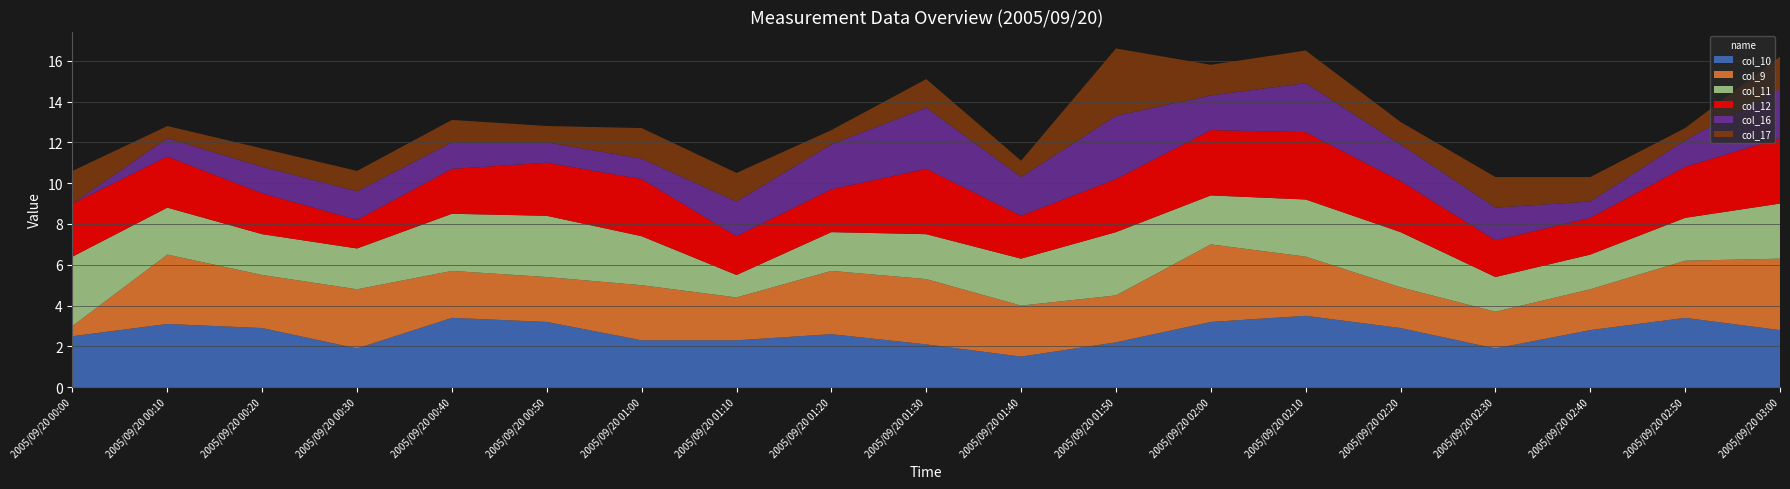

Reading left to right, extract all data points from this chart.

col_10: 2005/09/20 00:00=2.5	2005/09/20 00:10=3.1	2005/09/20 00:20=2.9	2005/09/20 00:30=1.9	2005/09/20 00:40=3.4	2005/09/20 00:50=3.2	2005/09/20 01:00=2.3	2005/09/20 01:10=2.3	2005/09/20 01:20=2.6	2005/09/20 01:30=2.1	2005/09/20 01:40=1.5	2005/09/20 01:50=2.2	2005/09/20 02:00=3.2	2005/09/20 02:10=3.5	2005/09/20 02:20=2.9	2005/09/20 02:30=1.9	2005/09/20 02:40=2.8	2005/09/20 02:50=3.4	2005/09/20 03:00=2.8
col_9: 2005/09/20 00:00=0.5	2005/09/20 00:10=3.4	2005/09/20 00:20=2.6	2005/09/20 00:30=2.9	2005/09/20 00:40=2.3	2005/09/20 00:50=2.2	2005/09/20 01:00=2.7	2005/09/20 01:10=2.1	2005/09/20 01:20=3.1	2005/09/20 01:30=3.2	2005/09/20 01:40=2.5	2005/09/20 01:50=2.3	2005/09/20 02:00=3.8	2005/09/20 02:10=2.9	2005/09/20 02:20=2.0	2005/09/20 02:30=1.8	2005/09/20 02:40=2.0	2005/09/20 02:50=2.8	2005/09/20 03:00=3.5
col_11: 2005/09/20 00:00=3.4	2005/09/20 00:10=2.3	2005/09/20 00:20=2.0	2005/09/20 00:30=2.0	2005/09/20 00:40=2.8	2005/09/20 00:50=3.0	2005/09/20 01:00=2.4	2005/09/20 01:10=1.1	2005/09/20 01:20=1.9	2005/09/20 01:30=2.2	2005/09/20 01:40=2.3	2005/09/20 01:50=3.1	2005/09/20 02:00=2.4	2005/09/20 02:10=2.8	2005/09/20 02:20=2.7	2005/09/20 02:30=1.7	2005/09/20 02:40=1.7	2005/09/20 02:50=2.1	2005/09/20 03:00=2.7
col_12: 2005/09/20 00:00=2.6	2005/09/20 00:10=2.5	2005/09/20 00:20=2.0	2005/09/20 00:30=1.4	2005/09/20 00:40=2.2	2005/09/20 00:50=2.6	2005/09/20 01:00=2.8	2005/09/20 01:10=1.9	2005/09/20 01:20=2.1	2005/09/20 01:30=3.2	2005/09/20 01:40=2.1	2005/09/20 01:50=2.6	2005/09/20 02:00=3.2	2005/09/20 02:10=3.3	2005/09/20 02:20=2.5	2005/09/20 02:30=1.8	2005/09/20 02:40=1.8	2005/09/20 02:50=2.5	2005/09/20 03:00=3.2
col_16: 2005/09/20 00:00=0.0	2005/09/20 00:10=0.9	2005/09/20 00:20=1.3	2005/09/20 00:30=1.4	2005/09/20 00:40=1.3	2005/09/20 00:50=1.0	2005/09/20 01:00=1.0	2005/09/20 01:10=1.7	2005/09/20 01:20=2.2	2005/09/20 01:30=3.0	2005/09/20 01:40=1.9	2005/09/20 01:50=3.1	2005/09/20 02:00=1.7	2005/09/20 02:10=2.4	2005/09/20 02:20=1.8	2005/09/20 02:30=1.6	2005/09/20 02:40=0.8	2005/09/20 02:50=1.3	2005/09/20 03:00=2.4
col_17: 2005/09/20 00:00=1.6	2005/09/20 00:10=0.6	2005/09/20 00:20=0.9	2005/09/20 00:30=1.0	2005/09/20 00:40=1.1	2005/09/20 00:50=0.8	2005/09/20 01:00=1.5	2005/09/20 01:10=1.4	2005/09/20 01:20=0.7	2005/09/20 01:30=1.4	2005/09/20 01:40=0.8	2005/09/20 01:50=3.3	2005/09/20 02:00=1.5	2005/09/20 02:10=1.6	2005/09/20 02:20=1.1	2005/09/20 02:30=1.5	2005/09/20 02:40=1.2	2005/09/20 02:50=0.6	2005/09/20 03:00=1.6